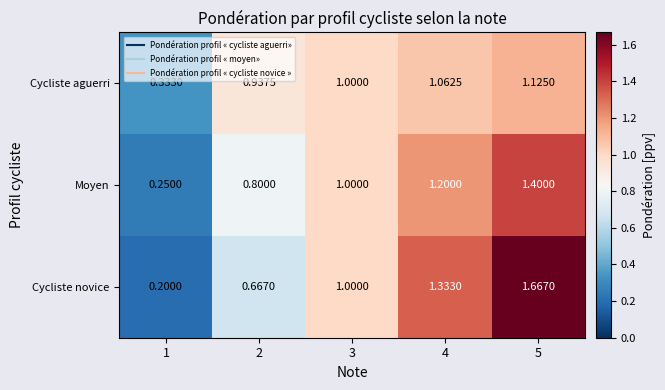

Which label corresponds to the largest value in the chart?

5